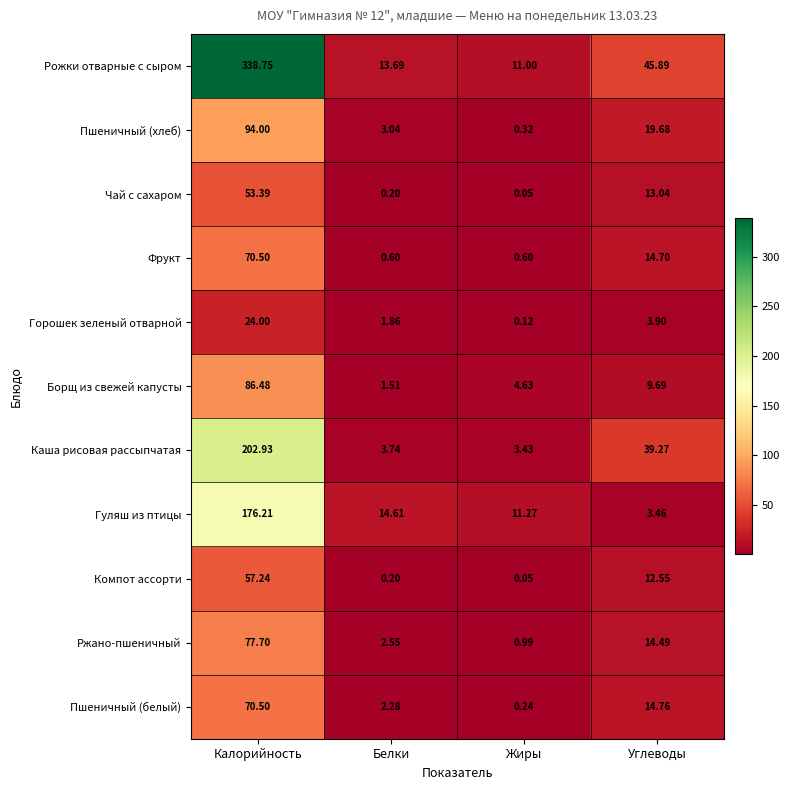

Rank the categories by Компот ассорти value from highest to lowest.

Калорийность, Углеводы, Белки, Жиры